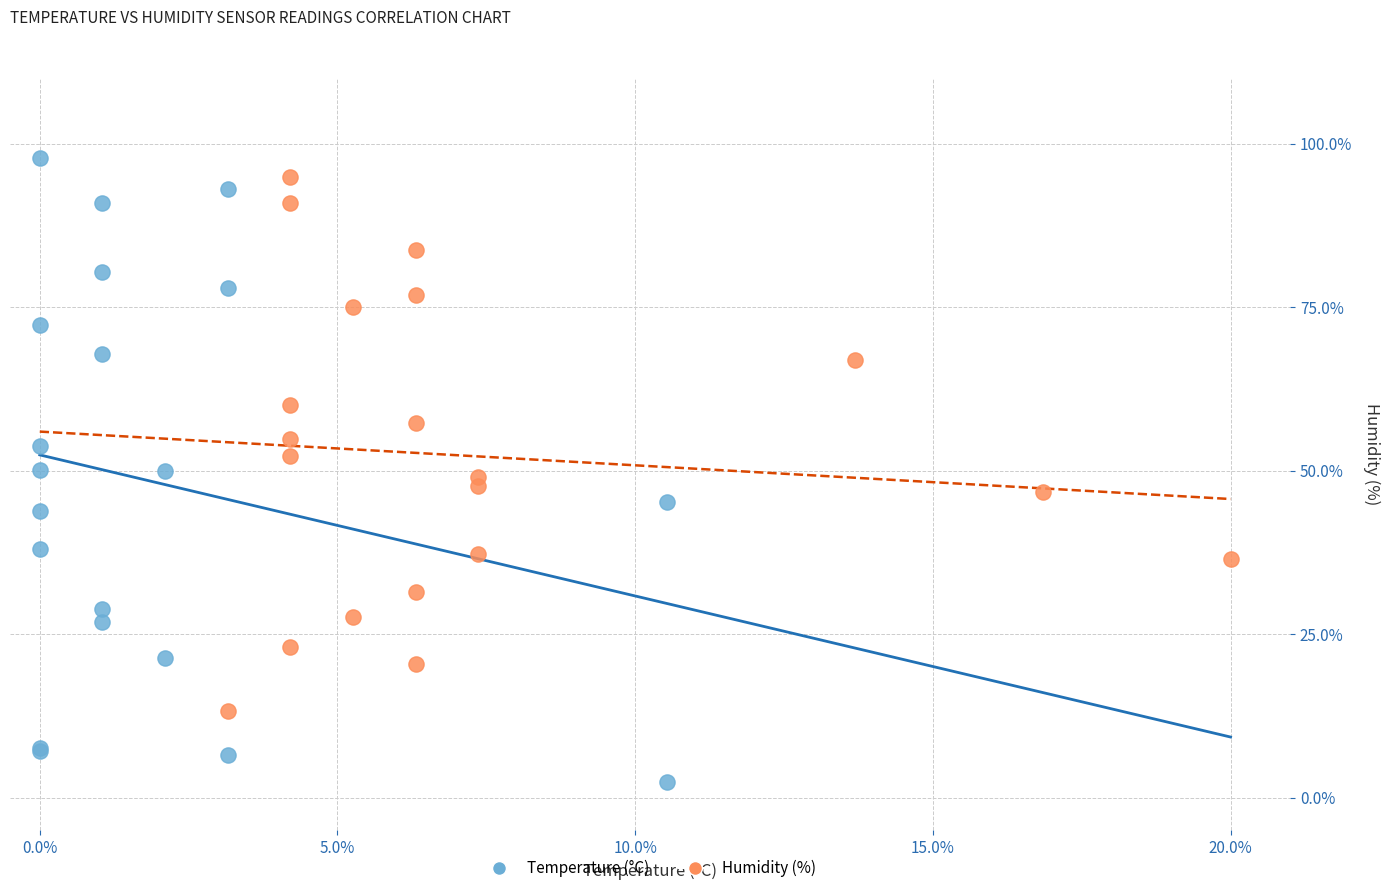

Which series reaches the minimum Y coordinate?

Temperature (°C)